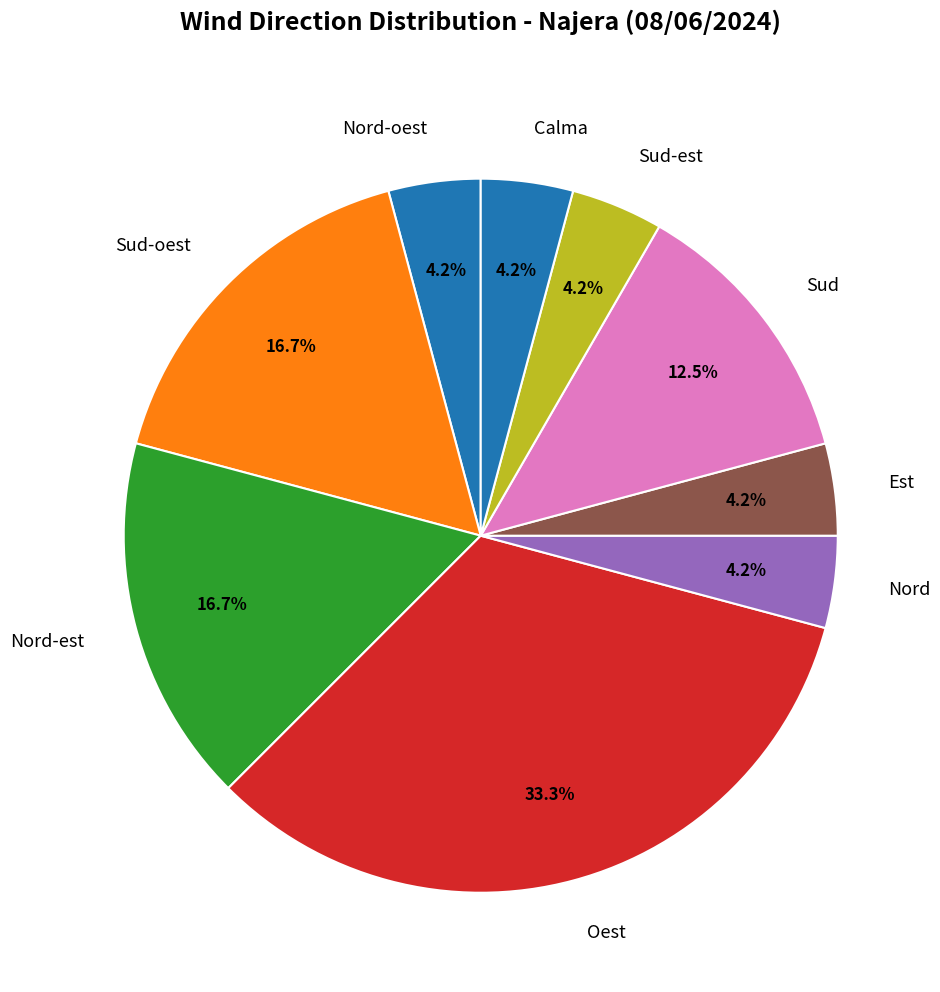

What percentage is the Nord-est slice, to the nearest percent?

17%